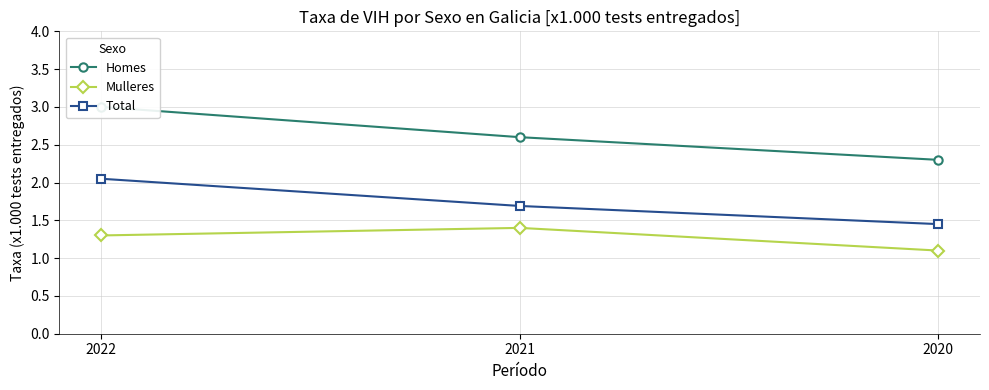

Which series has the largest range (max minus min)?

Homes